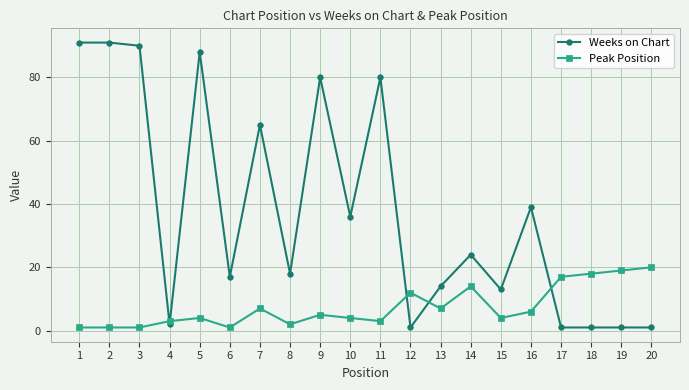

What is the maximum value for Peak Position?

20